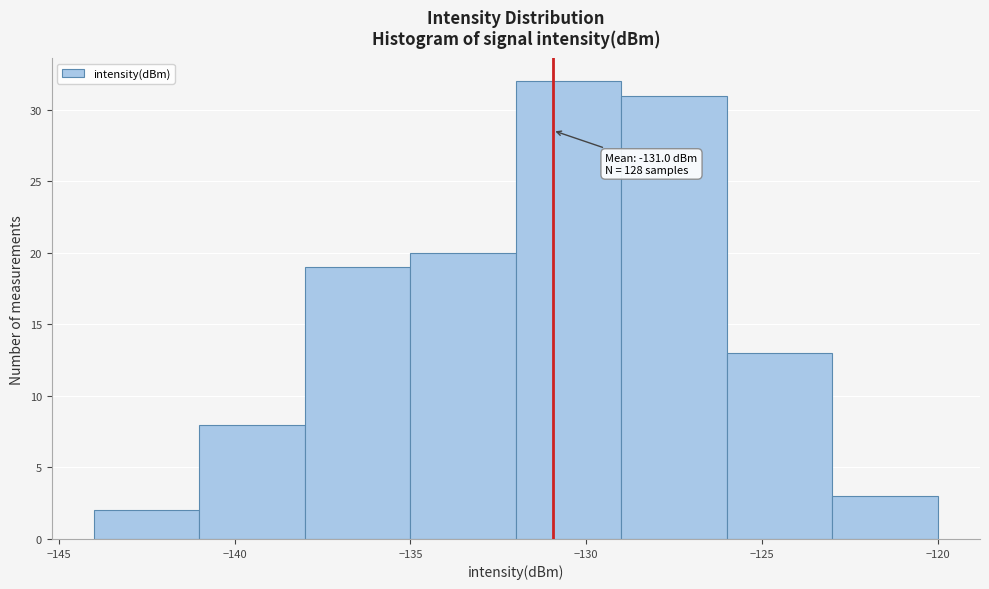

Over which range of the x-axis is the bar tallest?

-132 to -129